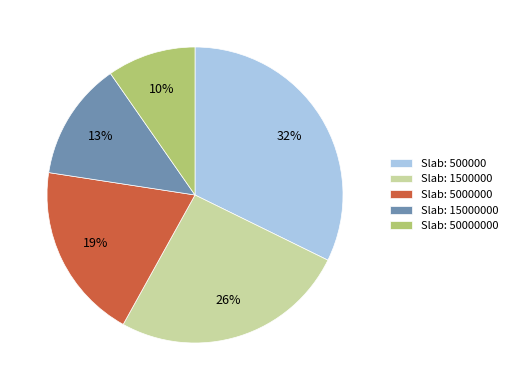

Is the sum of Slab: 15000000 and Slab: 50000000 greater than half?

No